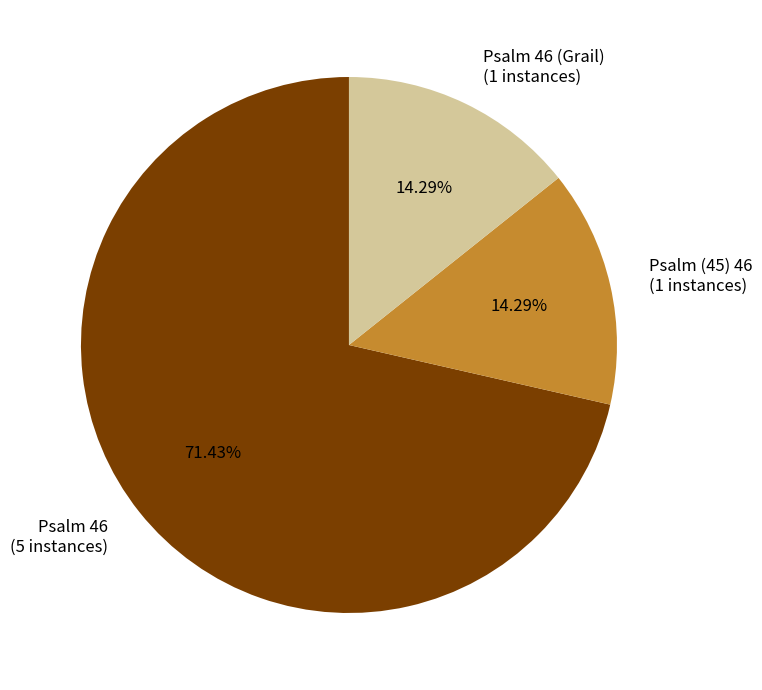

Combined, do Psalm 46 (5 instances) and Psalm 46 (Grail) (1 instances) account for over 50%?

Yes